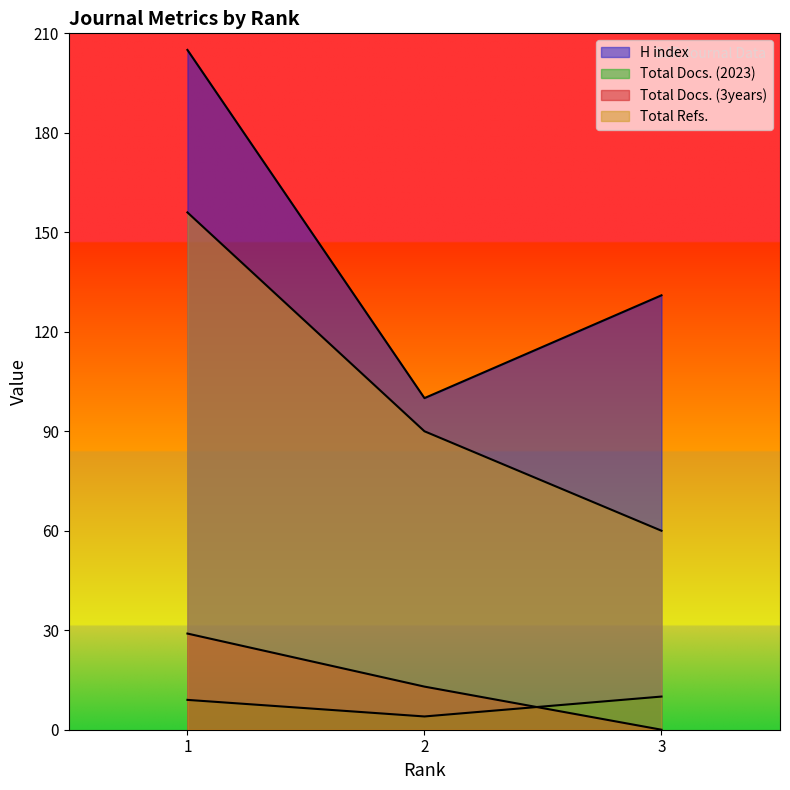

Where is Total Docs. (2023) nearest to the value 7?

1